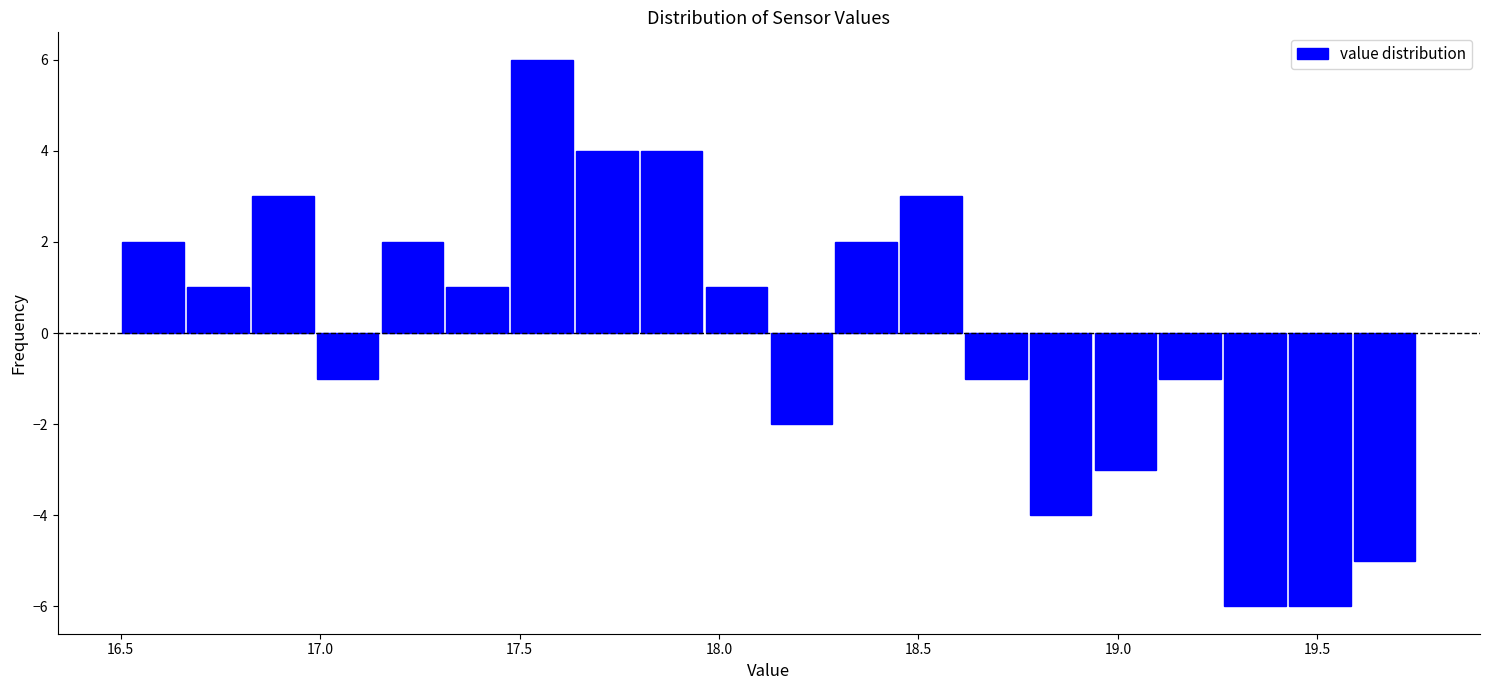

Read against the x-axis, roughly where is the centre of the tallest bar?

17.55